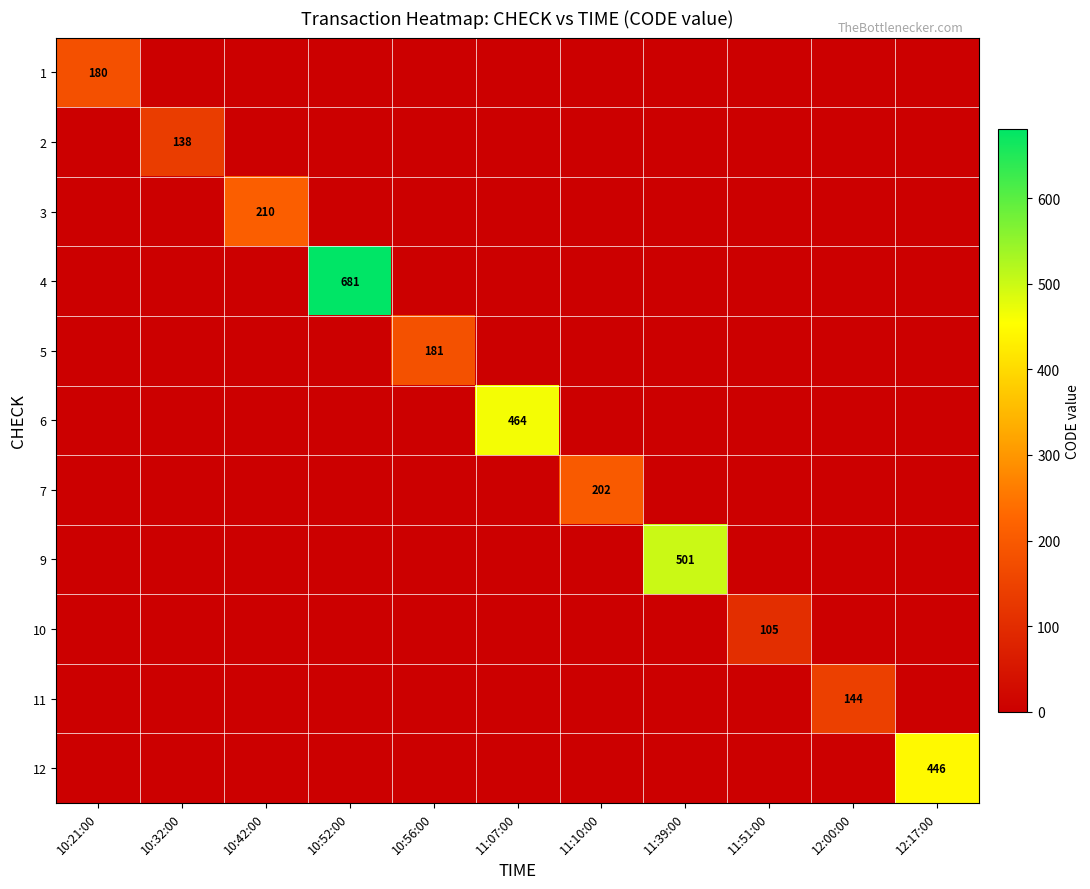

The 12 series shows 651 at 12:17:00. True or false?

False